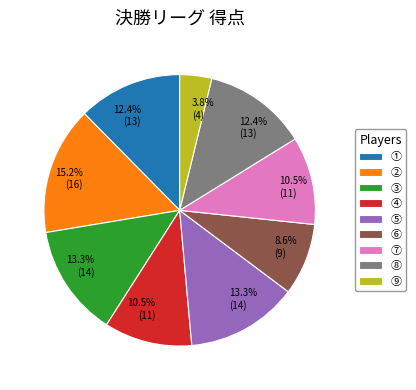

What is the ratio of the value at ③ to the value at ②?

0.9